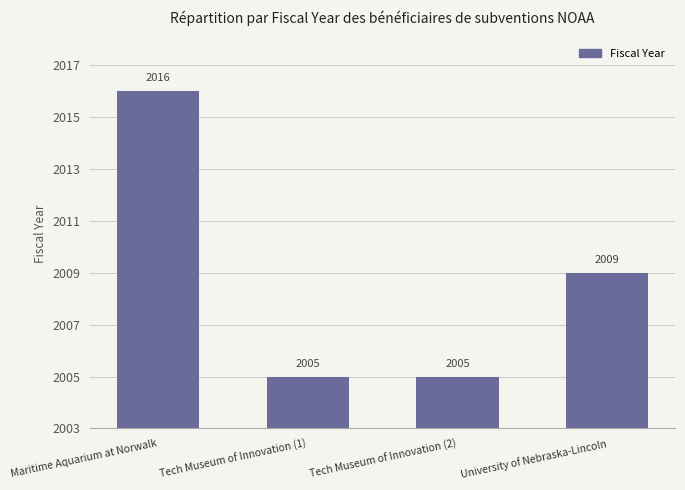

The chart shows a value of 1333 at Maritime Aquarium at Norwalk. True or false?

False